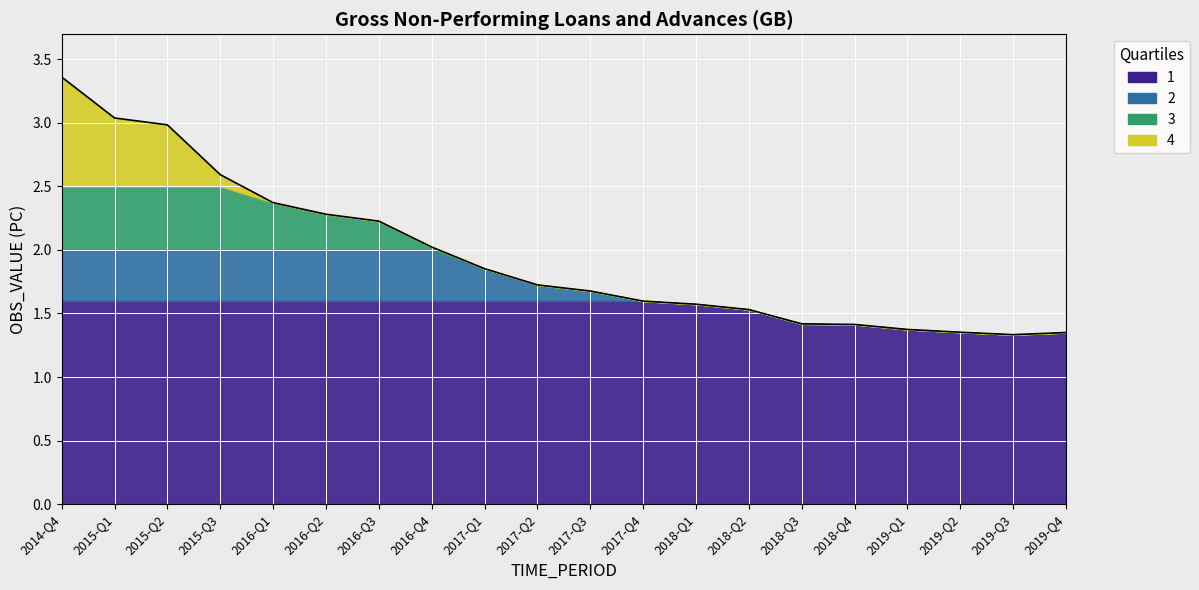

List the labels in order of value, smallest first.

2019-Q3, 2019-Q4, 2019-Q2, 2019-Q1, 2018-Q4, 2018-Q3, 2018-Q2, 2018-Q1, 2017-Q4, 2017-Q3, 2017-Q2, 2017-Q1, 2016-Q4, 2016-Q3, 2016-Q2, 2016-Q1, 2015-Q3, 2015-Q2, 2015-Q1, 2014-Q4